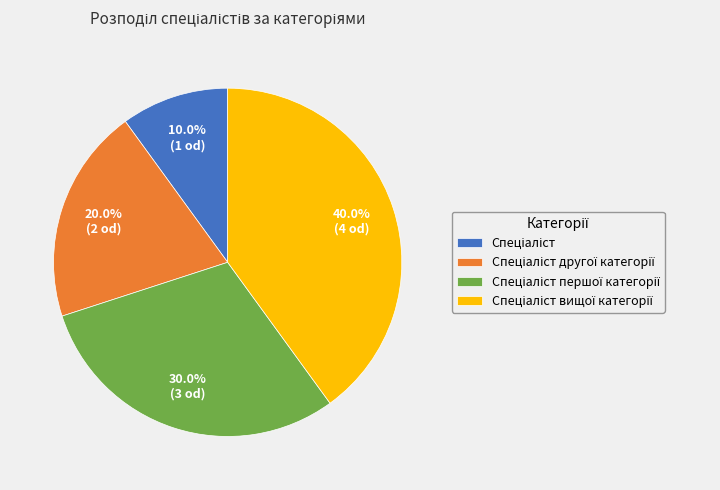

Does any single category account for the majority?

No